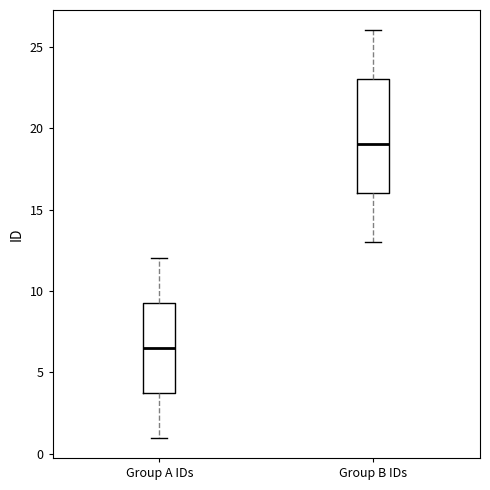

Which box has the lowest median line?

Group A IDs